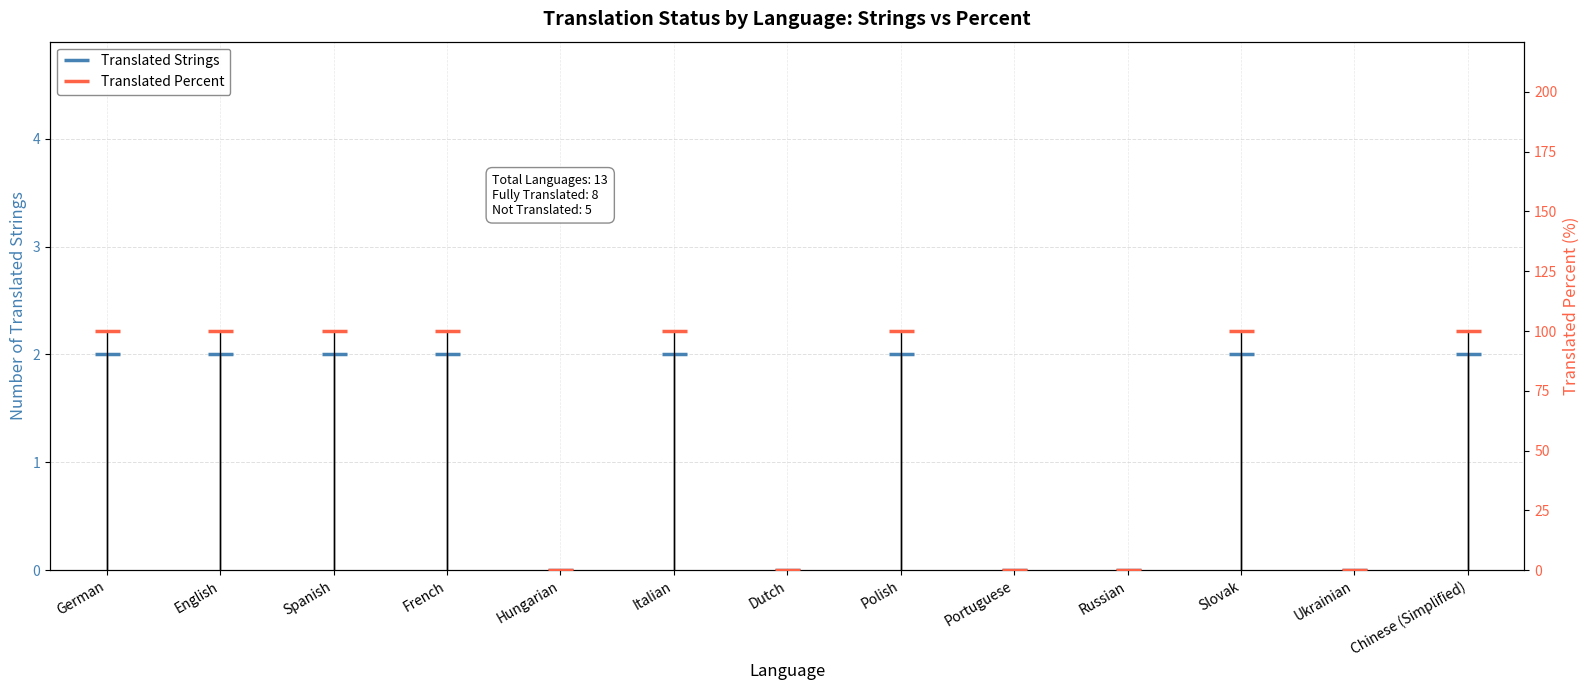

At which category is the sum across all series the highest?

German